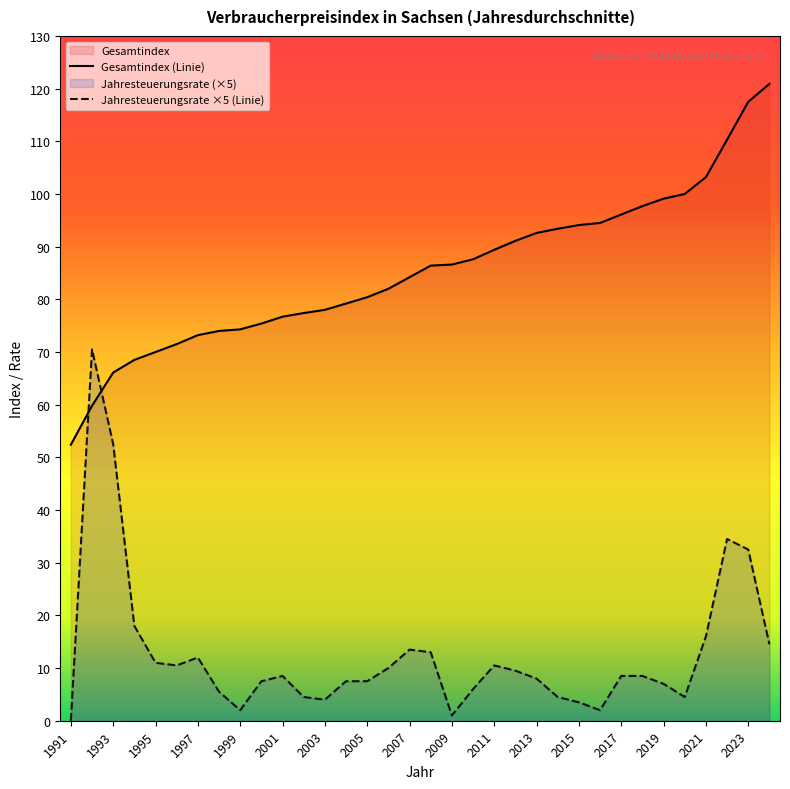

What are all the series names shown in the legend?

Gesamtindex, Jahresteuerungsrate